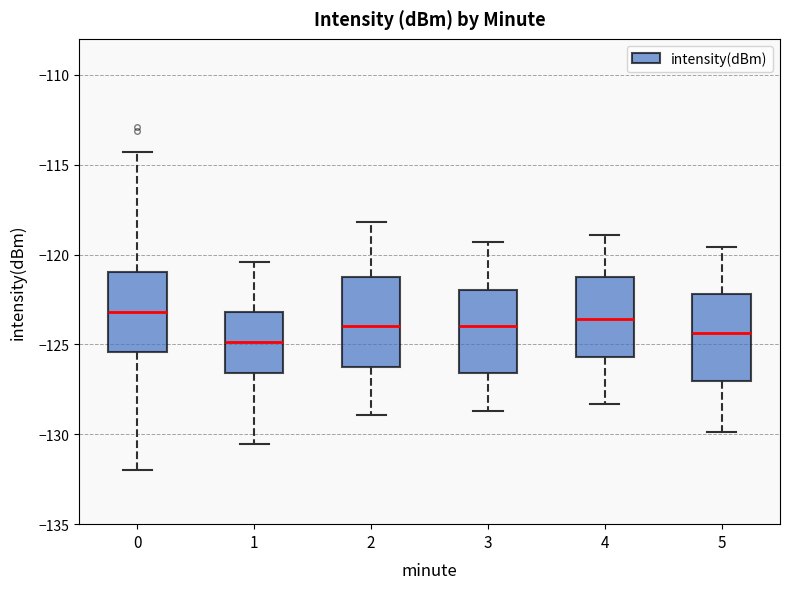

Where does the upper whisker of the box at x = 1 end on the y-axis? The values are not printed on the chart, so give them approximately, as read against the axis.

-120.5